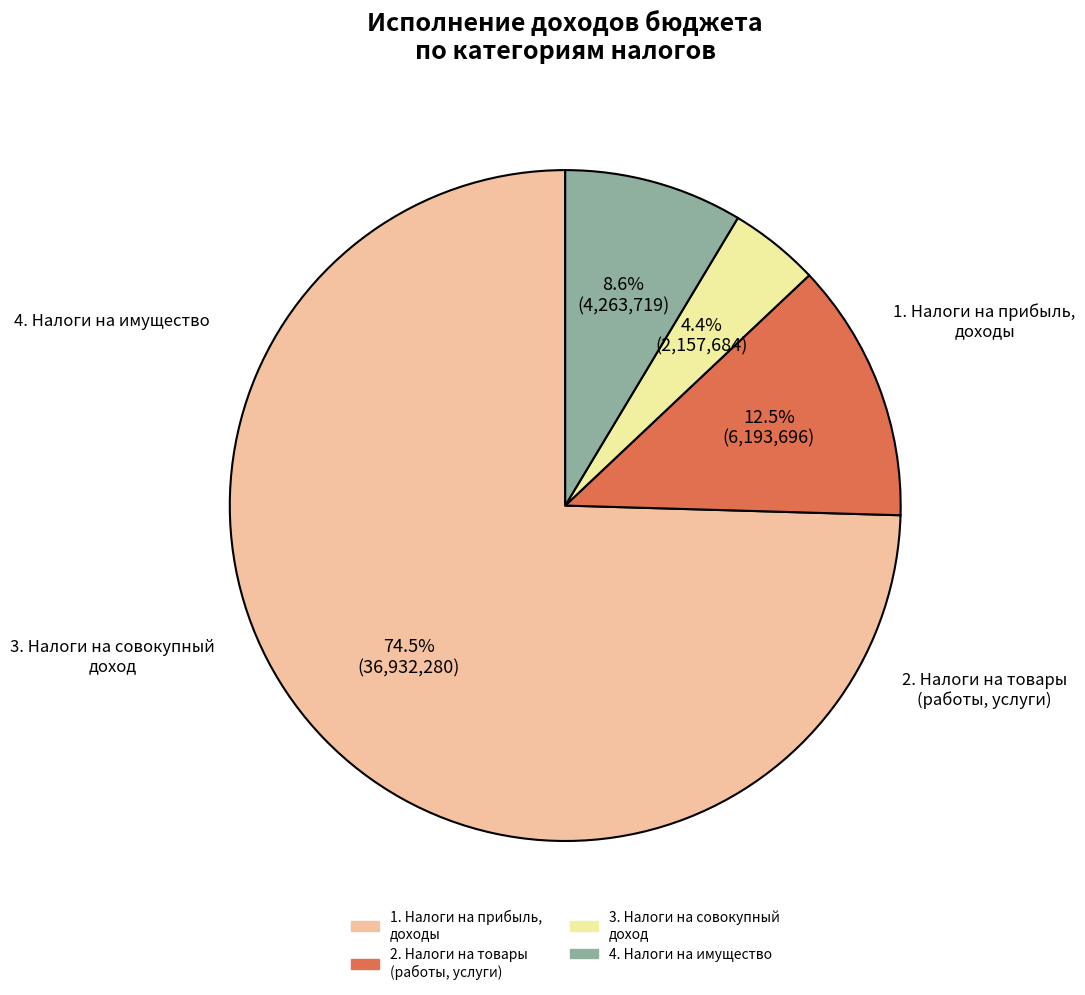

Is there any slice that represents more than half of the pie?

Yes